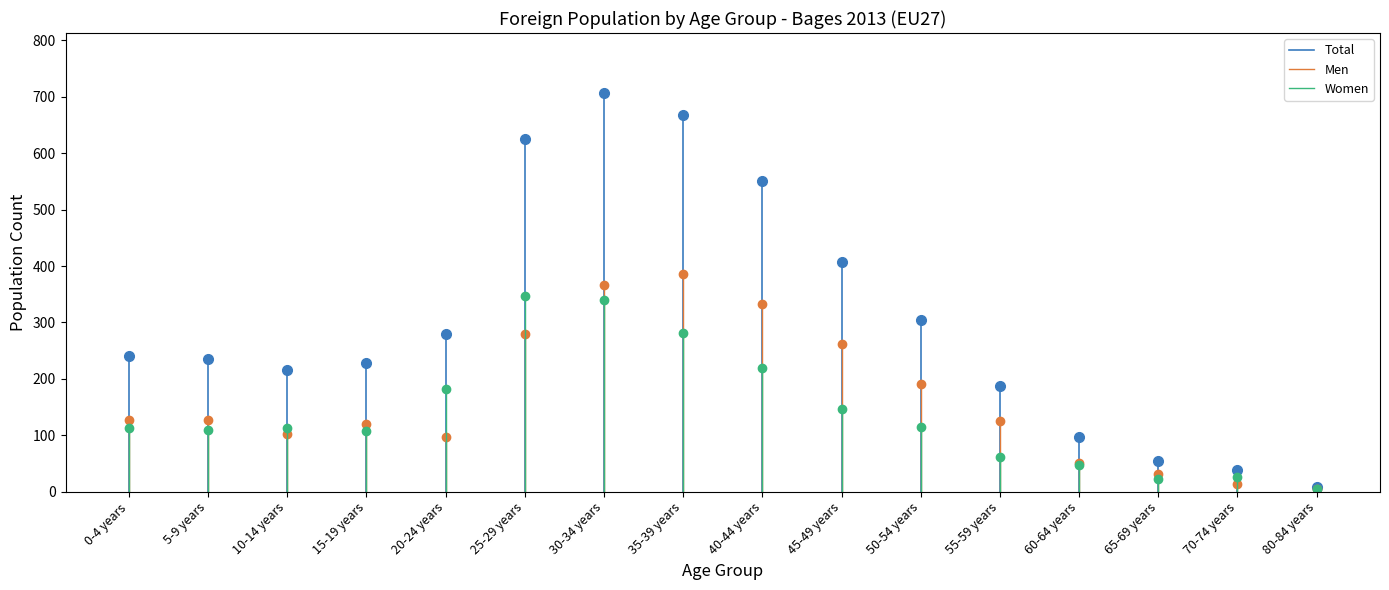

Which has a higher value, 40-44 years or 45-49 years?

40-44 years